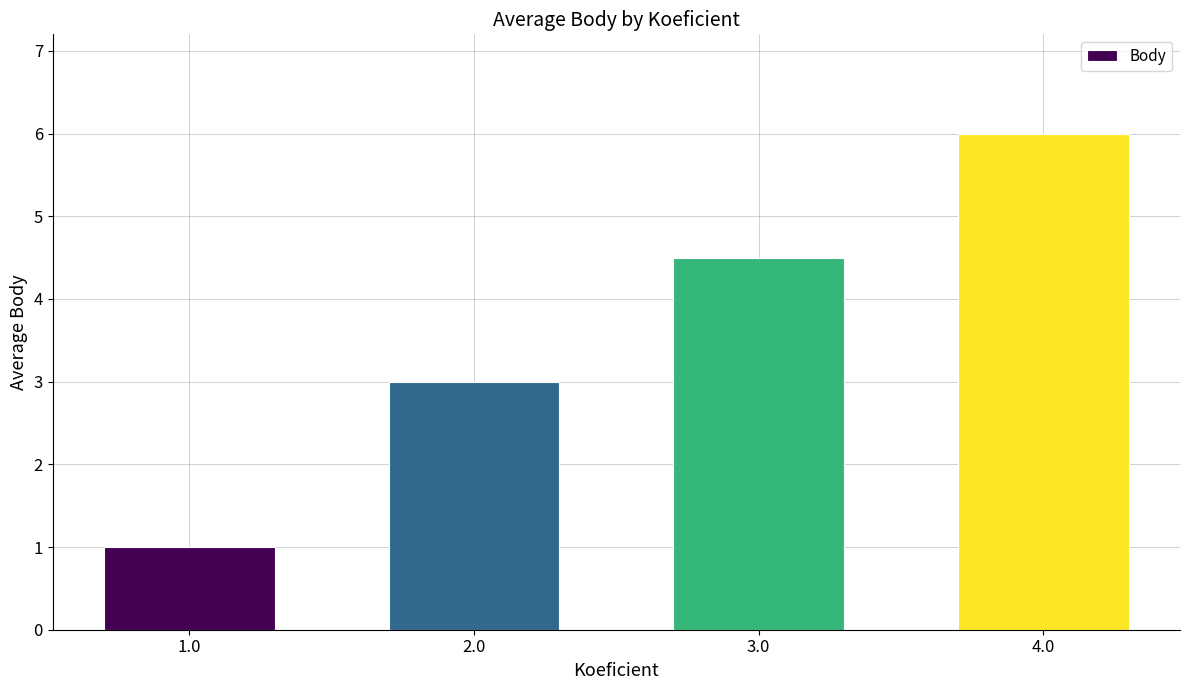

What is the sum of all values?

14.5